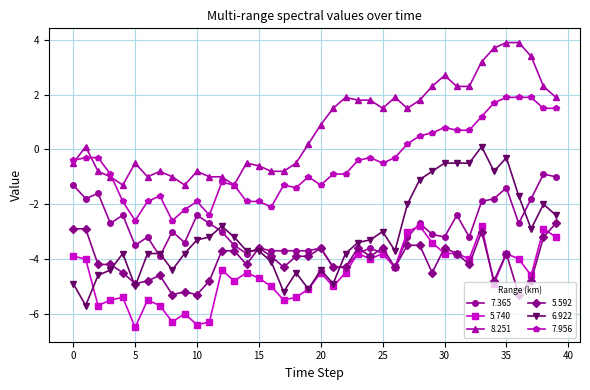

What is the maximum value shown in the chart?

3.9